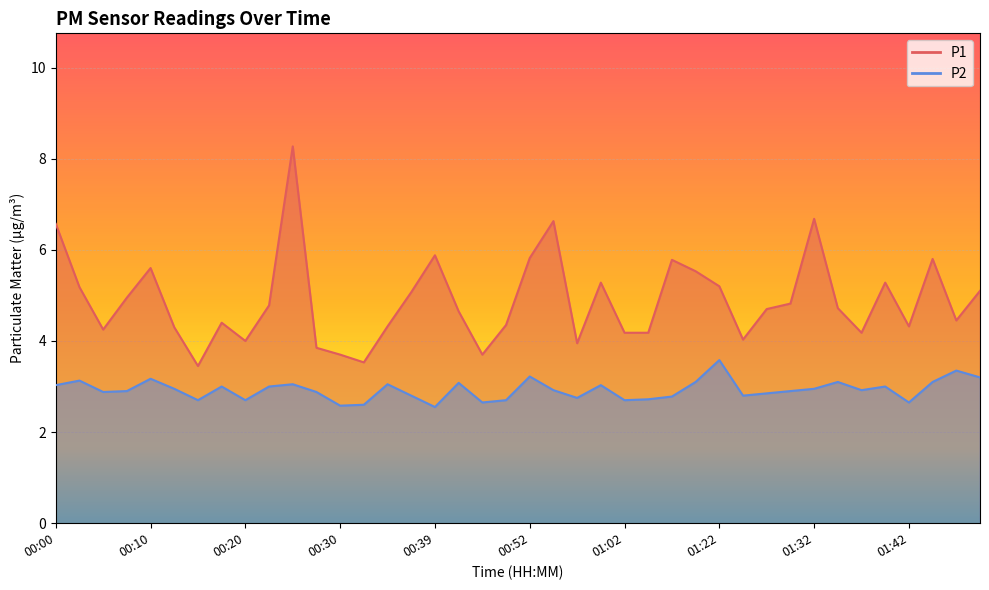

At which label does P1 first exceed 4?

00:00